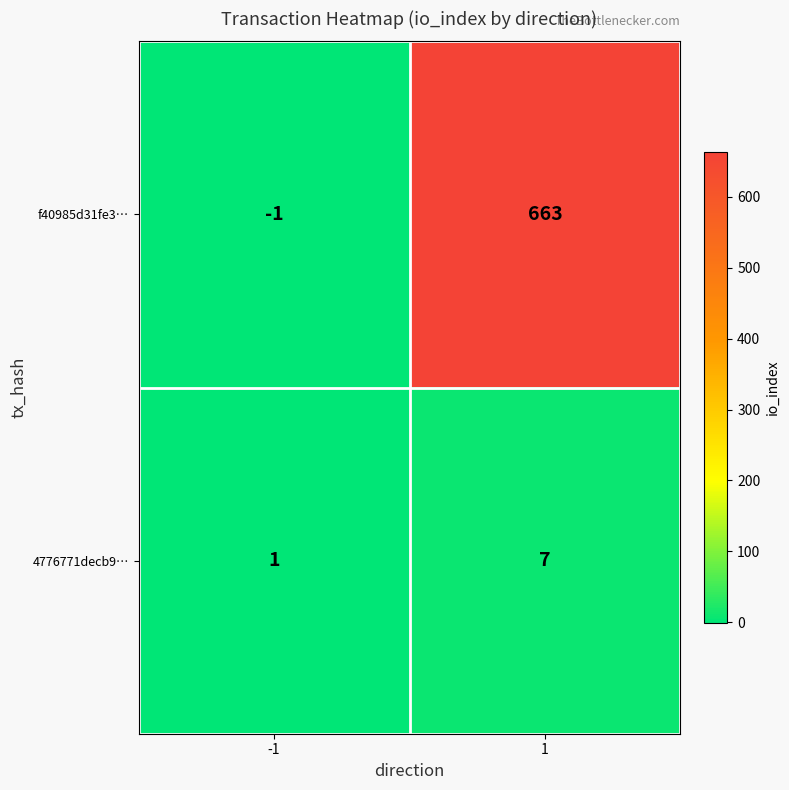

Rank the categories by f40985d31fe3… value from highest to lowest.

1, -1